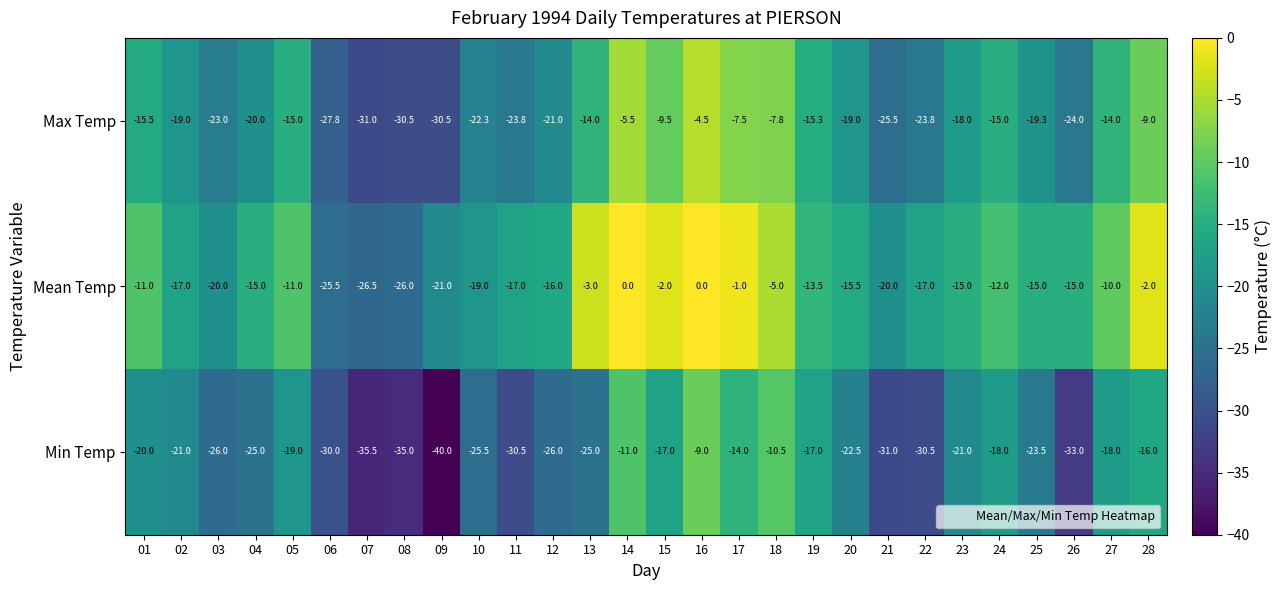

How many series are shown in this chart?

3